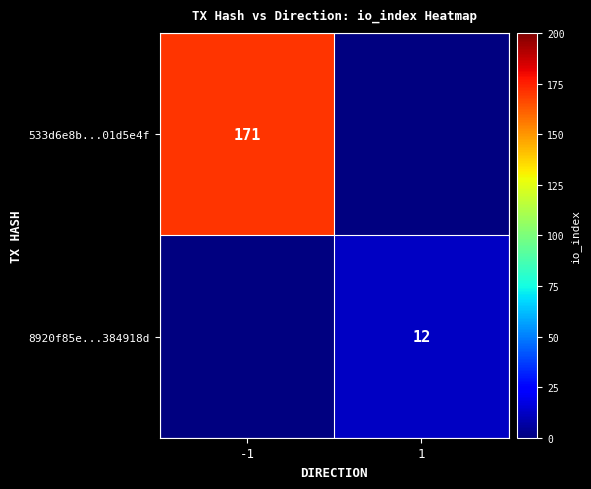

At how many categories does at least one series exceed 155?

1